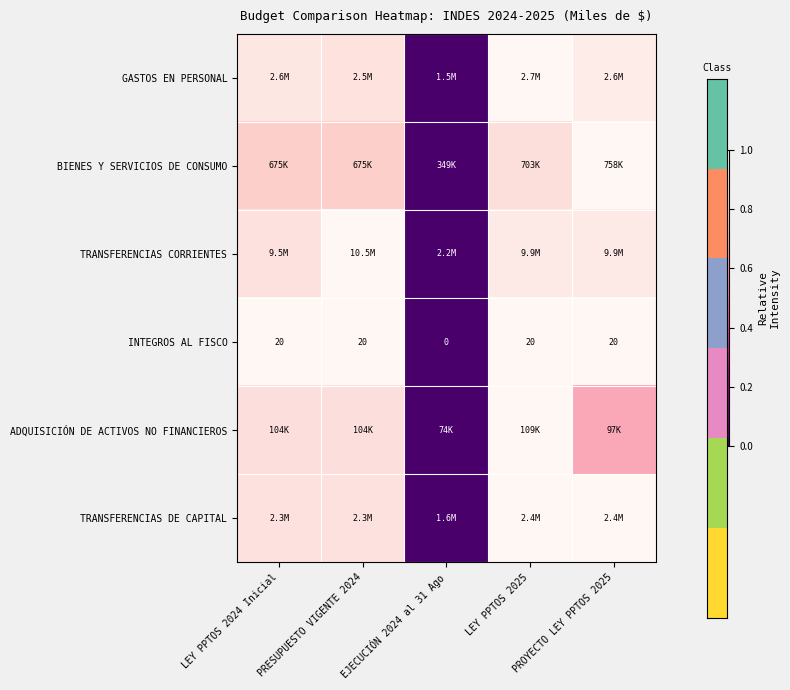

Rank the categories by TRANSFERENCIAS CORRIENTES value from lowest to highest.

EJECUCIÓN 2024 al 31 Ago, LEY PPTOS 2024 Inicial, LEY PPTOS 2025, PROYECTO LEY PPTOS 2025, PRESUPUESTO VIGENTE 2024